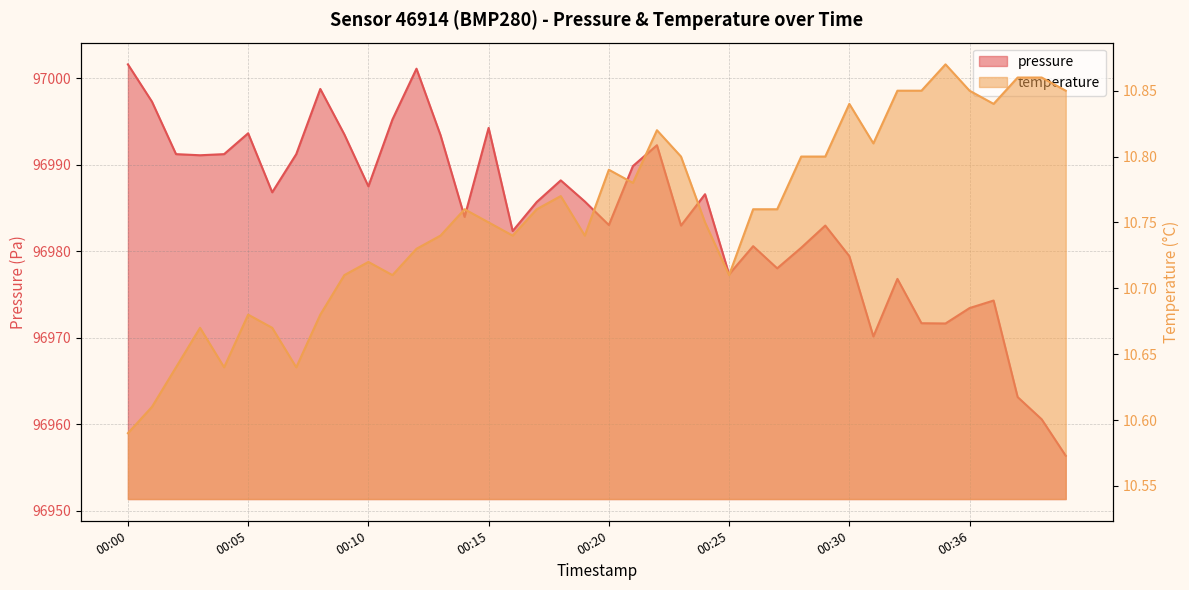

What is the value of the pressure point at the 6th from the left?

96993.6